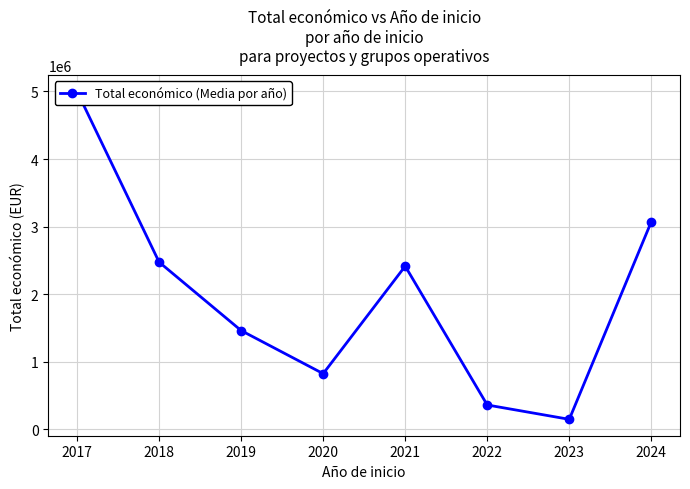

True or false: the data has more than 1 interior local peaks.

False